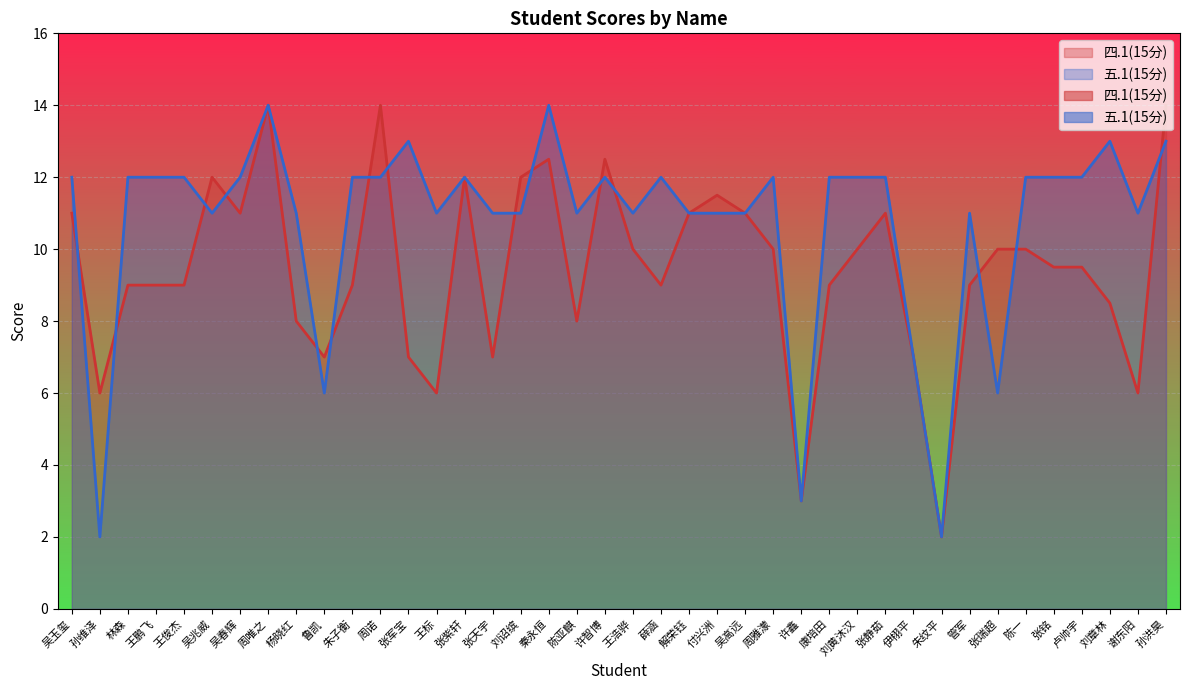

How many intersections are there between 五.1(15分) and 四.1(15分)?

15